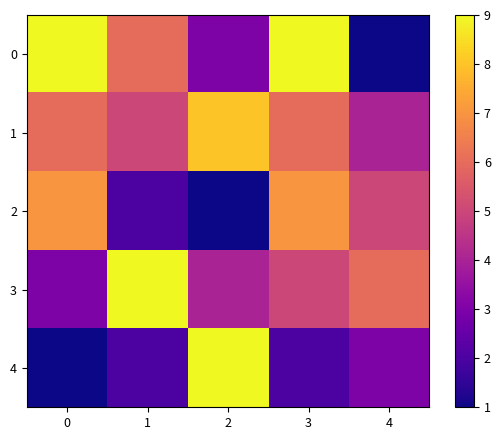

Reading right to left, extract all data points from this chart.

0: 4=1	3=9	2=3	1=6	0=9
1: 4=4	3=6	2=8	1=5	0=6
2: 4=5	3=7	2=1	1=2	0=7
3: 4=6	3=5	2=4	1=9	0=3
4: 4=3	3=2	2=9	1=2	0=1